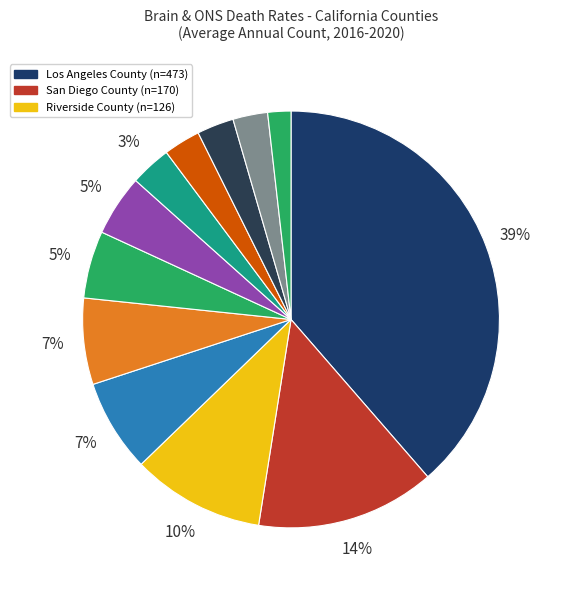

How many slices are in this pie chart?

12